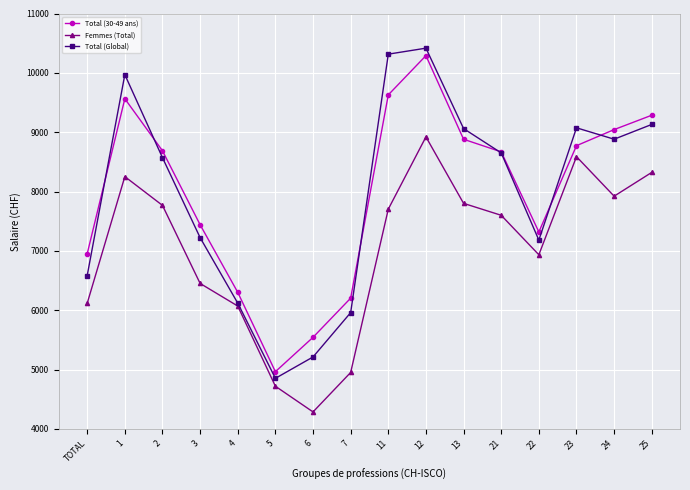

What value does the Total (Global) series have at 11, to the nearest 100?

10300